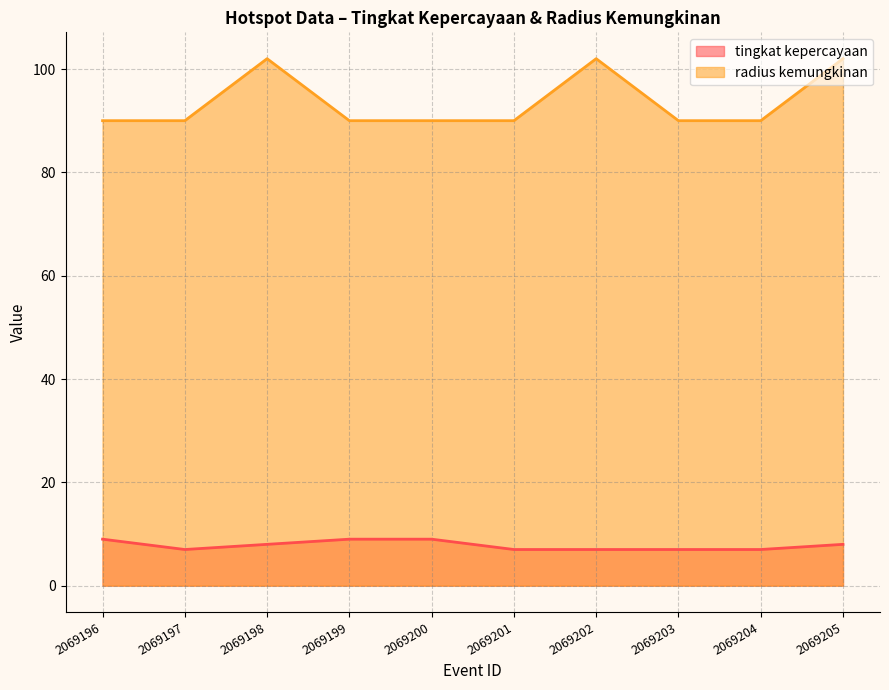

True or false: radius kemungkinan and tingkat kepercayaan intersect in this chart.

False